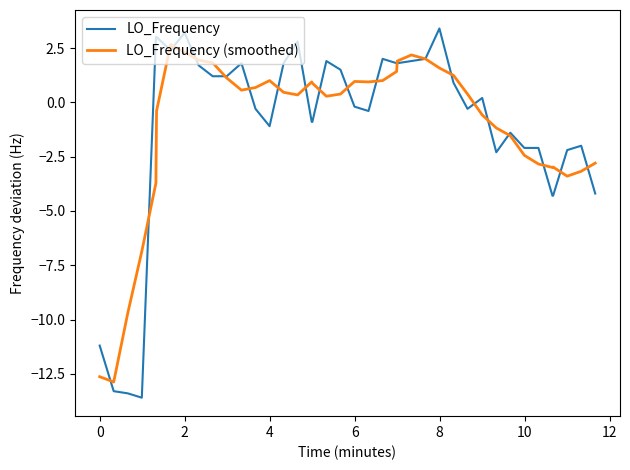

What is the minimum value shown in the chart?

-13.6